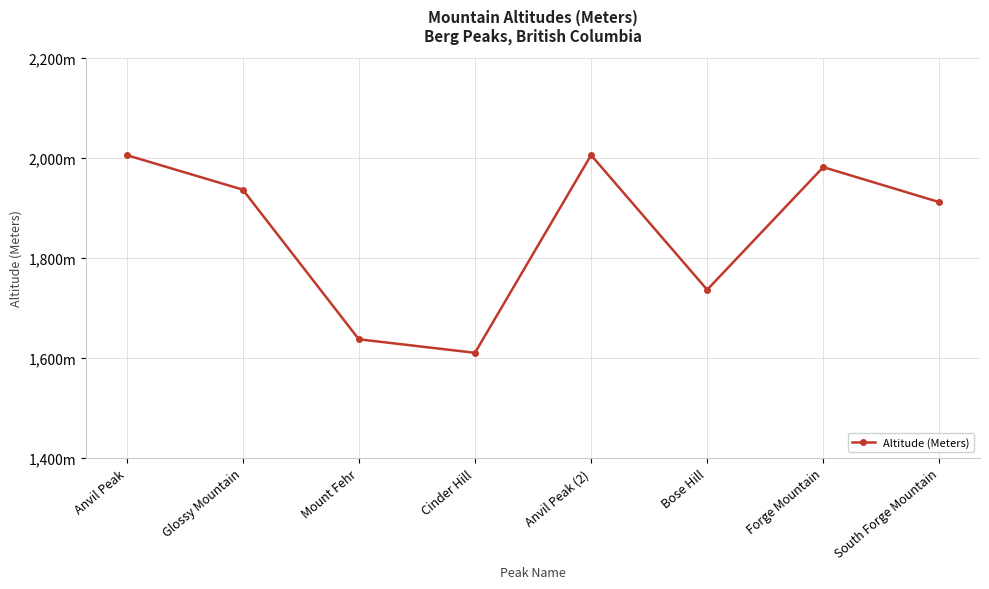

Where does the data first go above 1936?

Anvil Peak